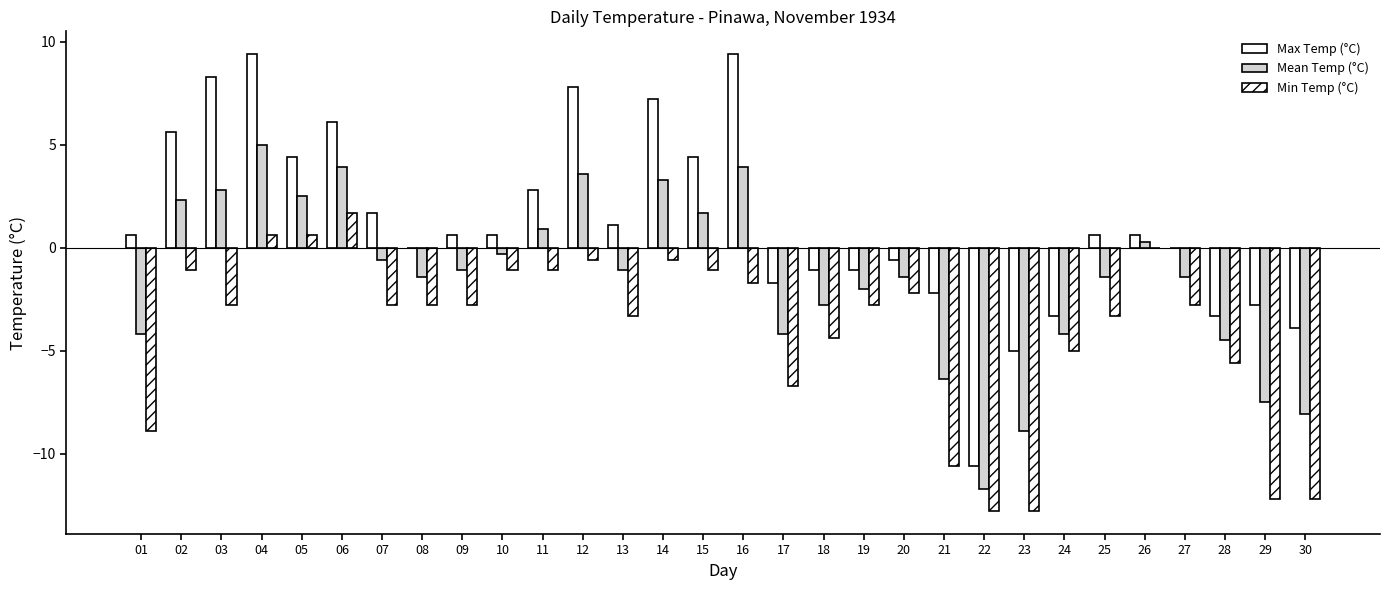

Between 04 and 23, which series saw the biggest shift?

Max Temp (°C)